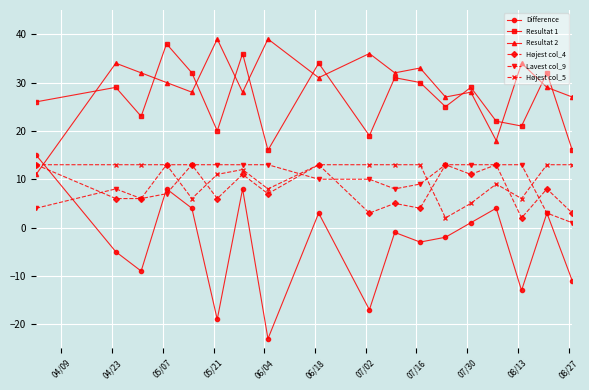

Which series has the largest total across all categories?

Resultat 2